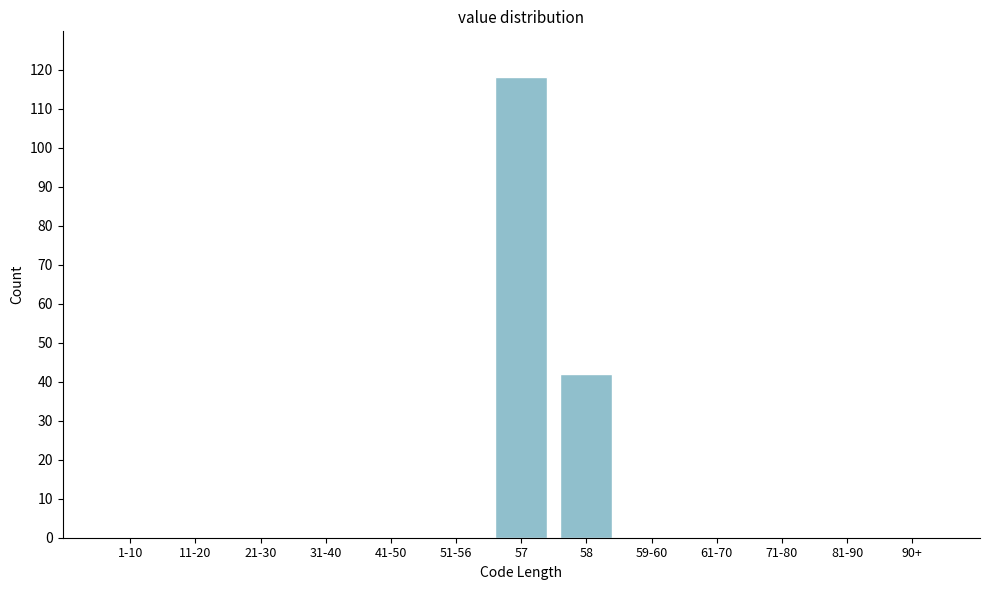

Reading right to left, extract all data points from this chart.

90+=0	81-90=0	71-80=0	61-70=0	59-60=0	58=42	57=118	51-56=0	41-50=0	31-40=0	21-30=0	11-20=0	1-10=0